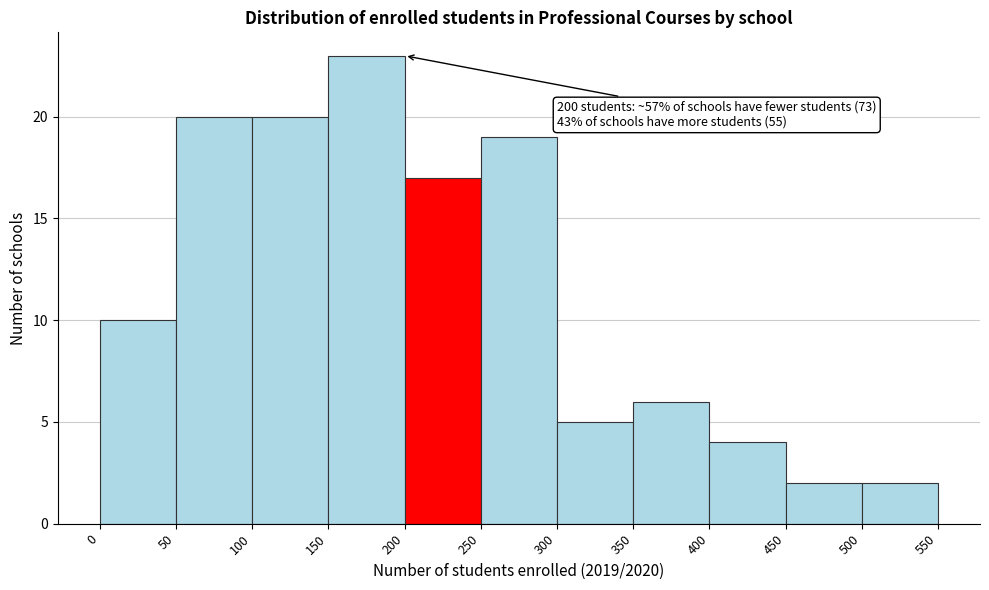

Which range on the x-axis has the tallest bar?

150 to 200